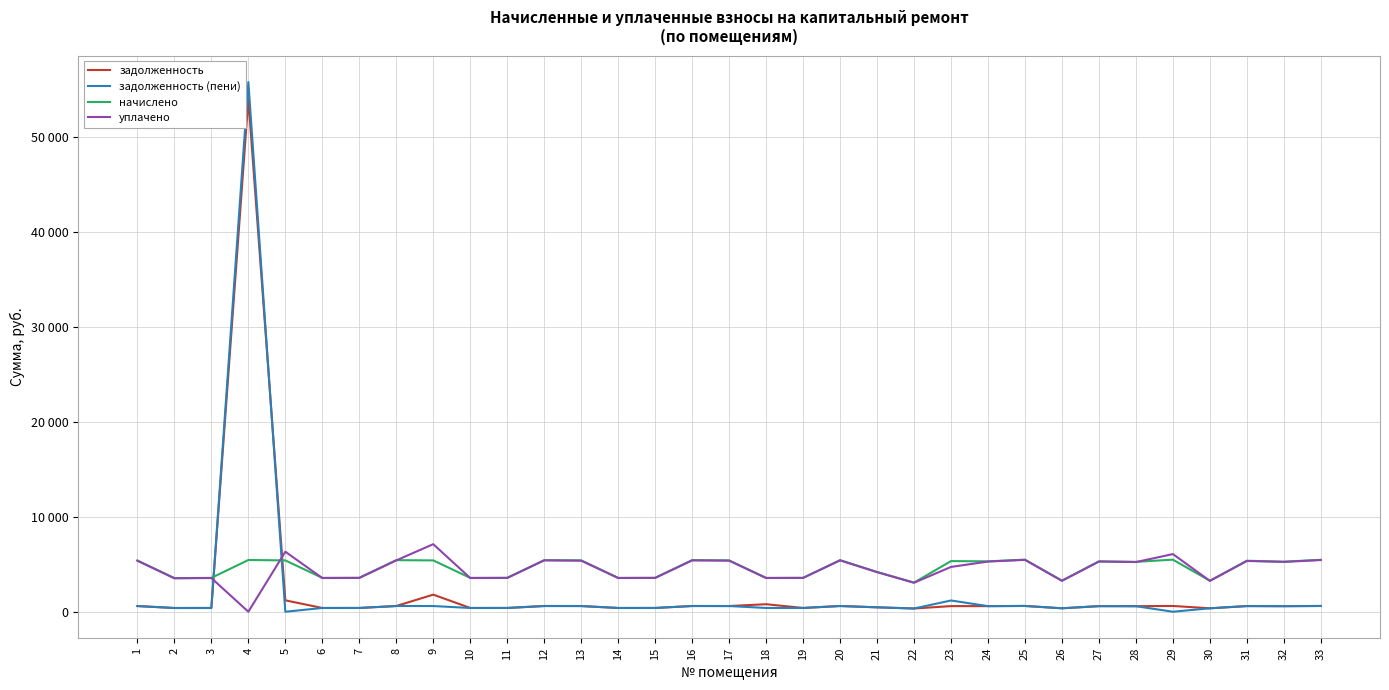

Is this an area chart (filled region under the line)?

No